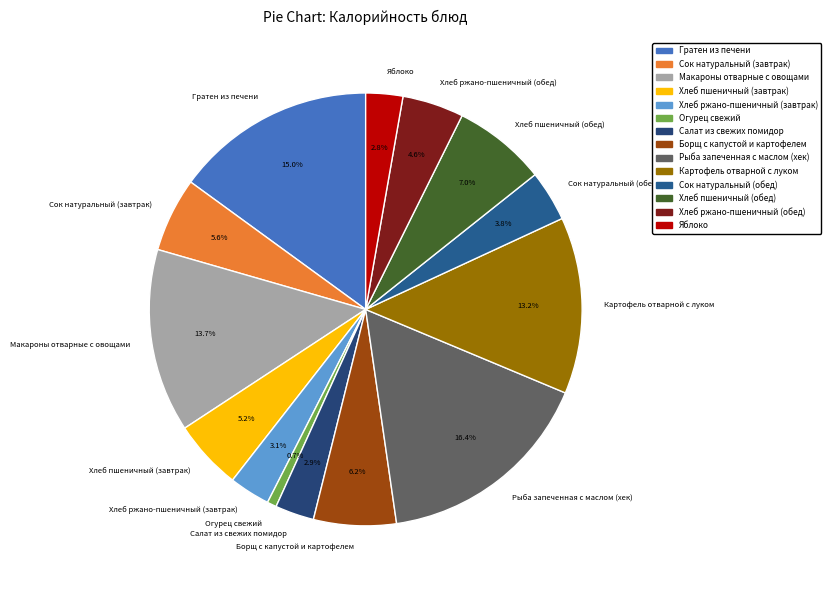

Does Хлеб пшеничный (завтрак) represent more than half of the total?

No